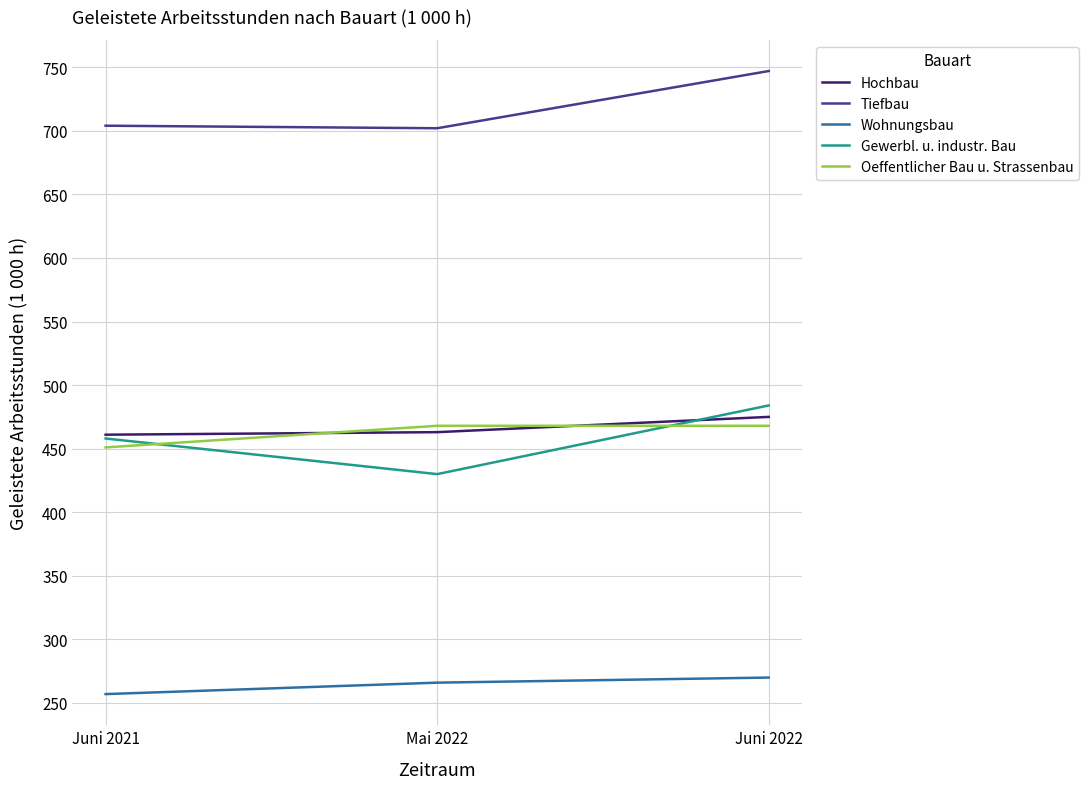

Read the Gewerbl. u. industr. Bau value at Juni 2021, to the nearest 5.

460